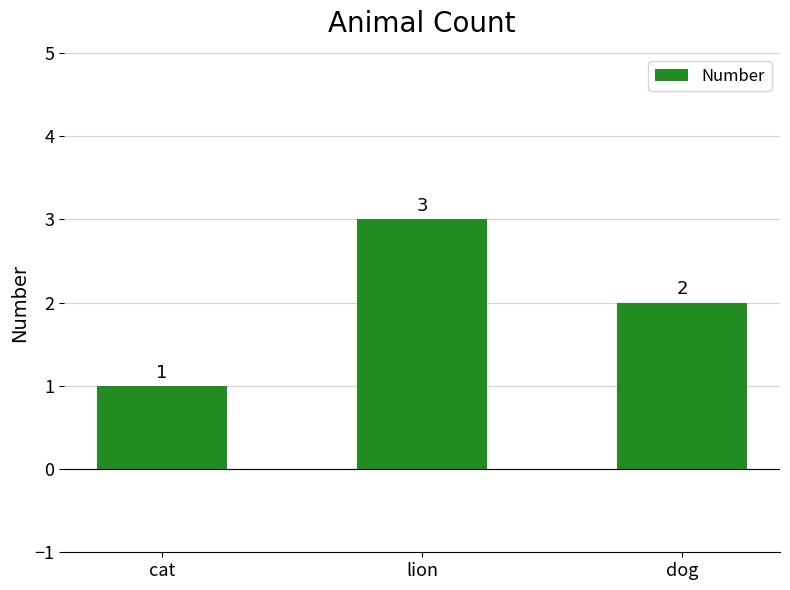

What is the label of the 3rd bar from the left?

dog